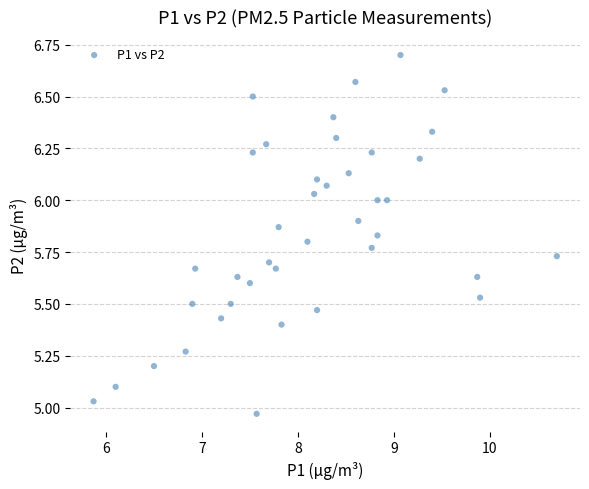

What is the range of X values (max minus min)?

4.8